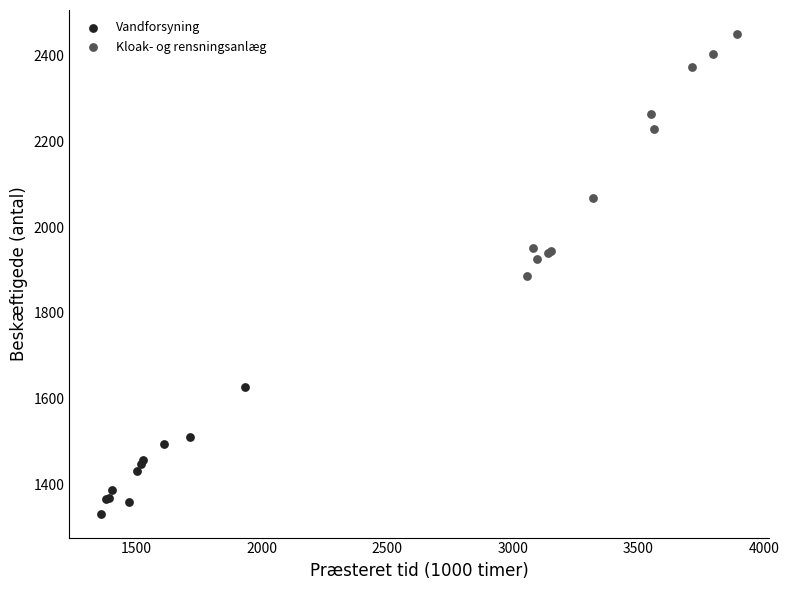

Which series contains the highest Y value?

Kloak- og rensningsanlæg